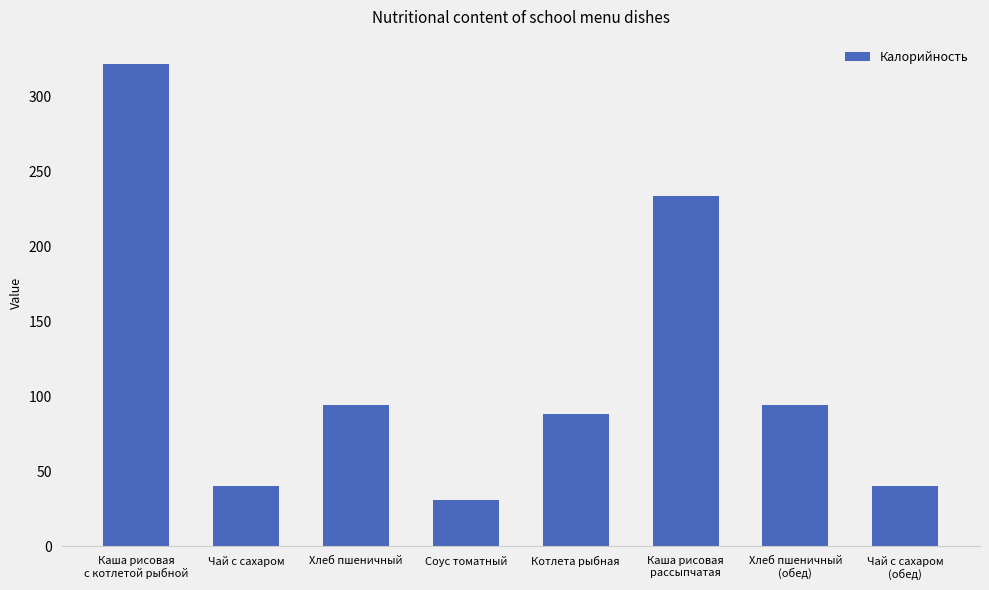

How many data points are less than 94?

4